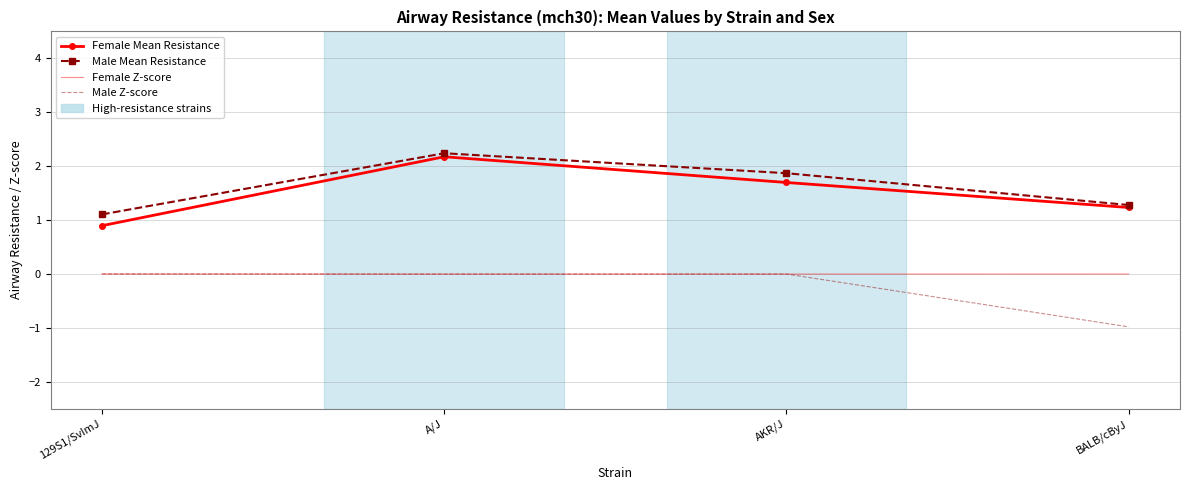

What is the maximum value shown in the chart?

2.2